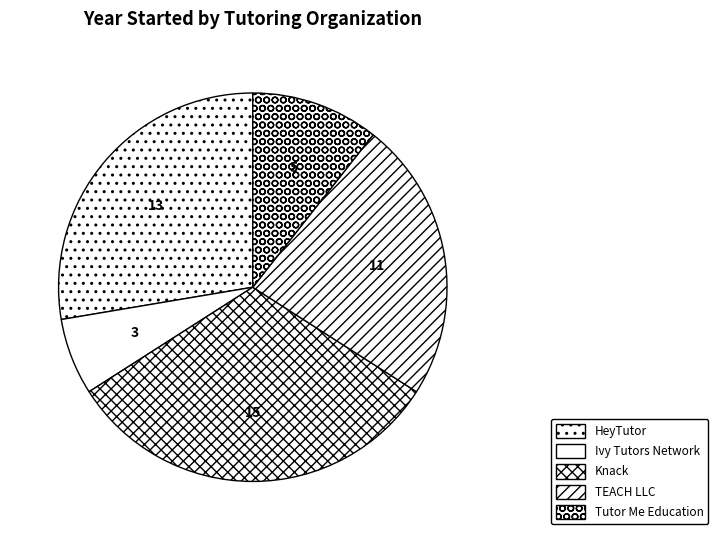

Which slice is the largest?

Knack